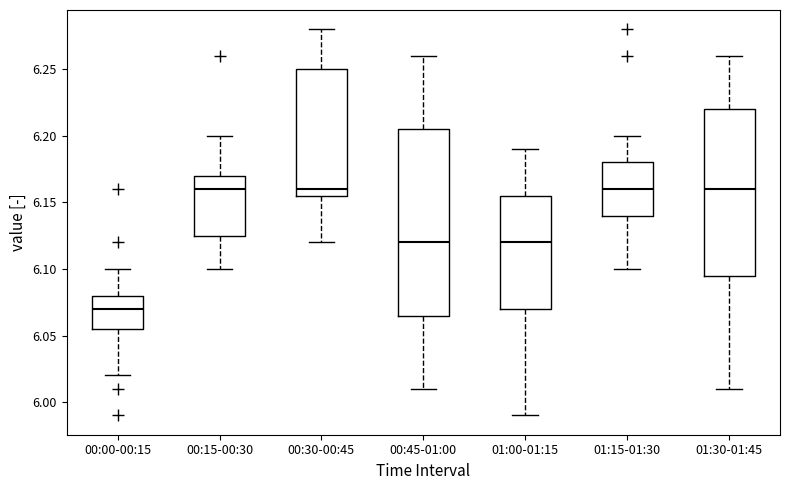

Reading left to right, transcribe this box plot: for each box, give where its median line is, the range the box spans, and where its two whiskers end, as read against the y-axis. The values are not printed on the chart, so give them approximately, as read against the axis.

00:00-00:15: median 6.070, box 6.055 to 6.080, whiskers 6.020 to 6.100
00:15-00:30: median 6.160, box 6.125 to 6.170, whiskers 6.100 to 6.200
00:30-00:45: median 6.160, box 6.155 to 6.250, whiskers 6.120 to 6.280
00:45-01:00: median 6.120, box 6.065 to 6.205, whiskers 6.010 to 6.260
01:00-01:15: median 6.120, box 6.070 to 6.155, whiskers 5.990 to 6.190
01:15-01:30: median 6.160, box 6.140 to 6.180, whiskers 6.100 to 6.200
01:30-01:45: median 6.160, box 6.095 to 6.220, whiskers 6.010 to 6.260